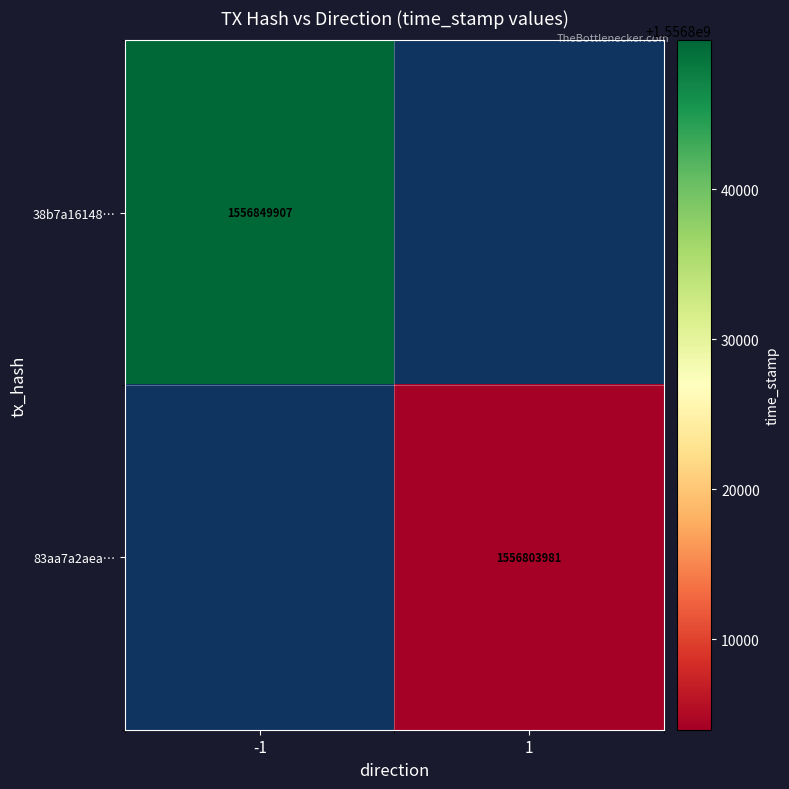

The 38b7a16148… series shows 845550047.9 at -1. True or false?

False